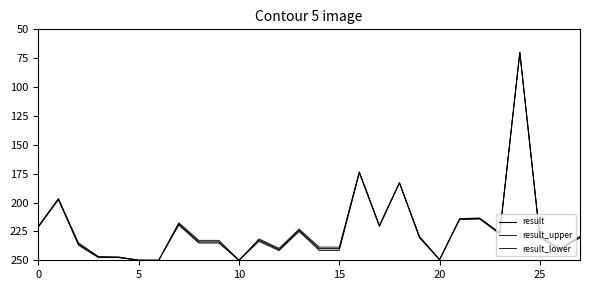

Which series has the largest total across all categories?

result_lower